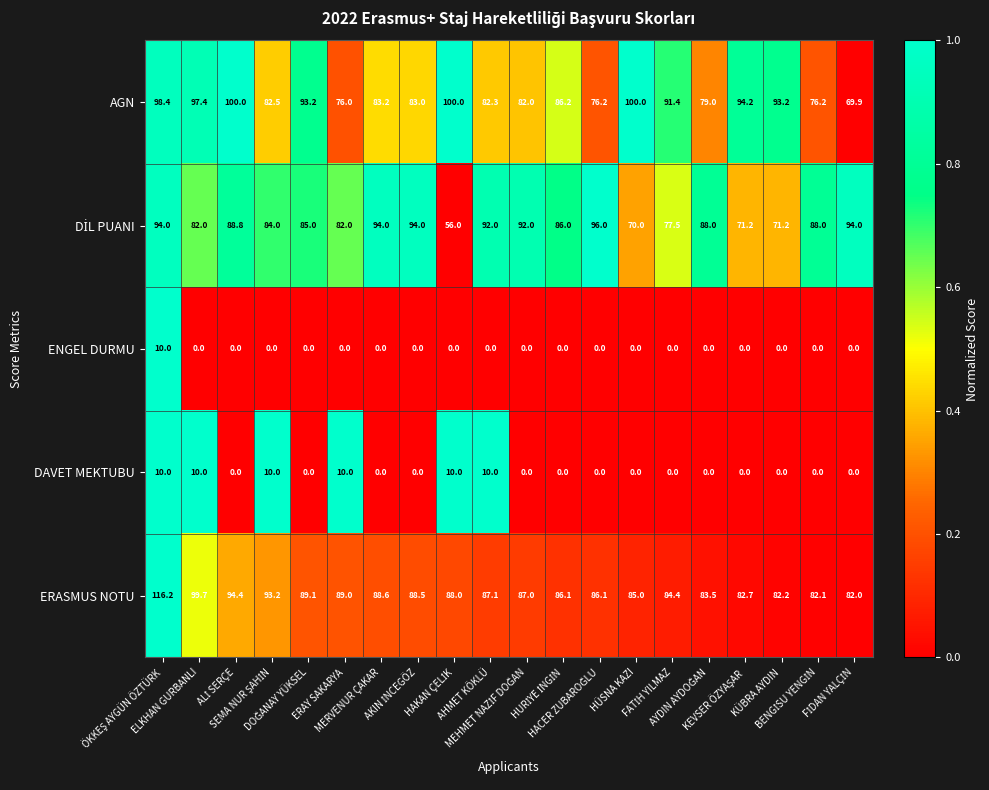

What is the lowest value of the AGN series?

69.9